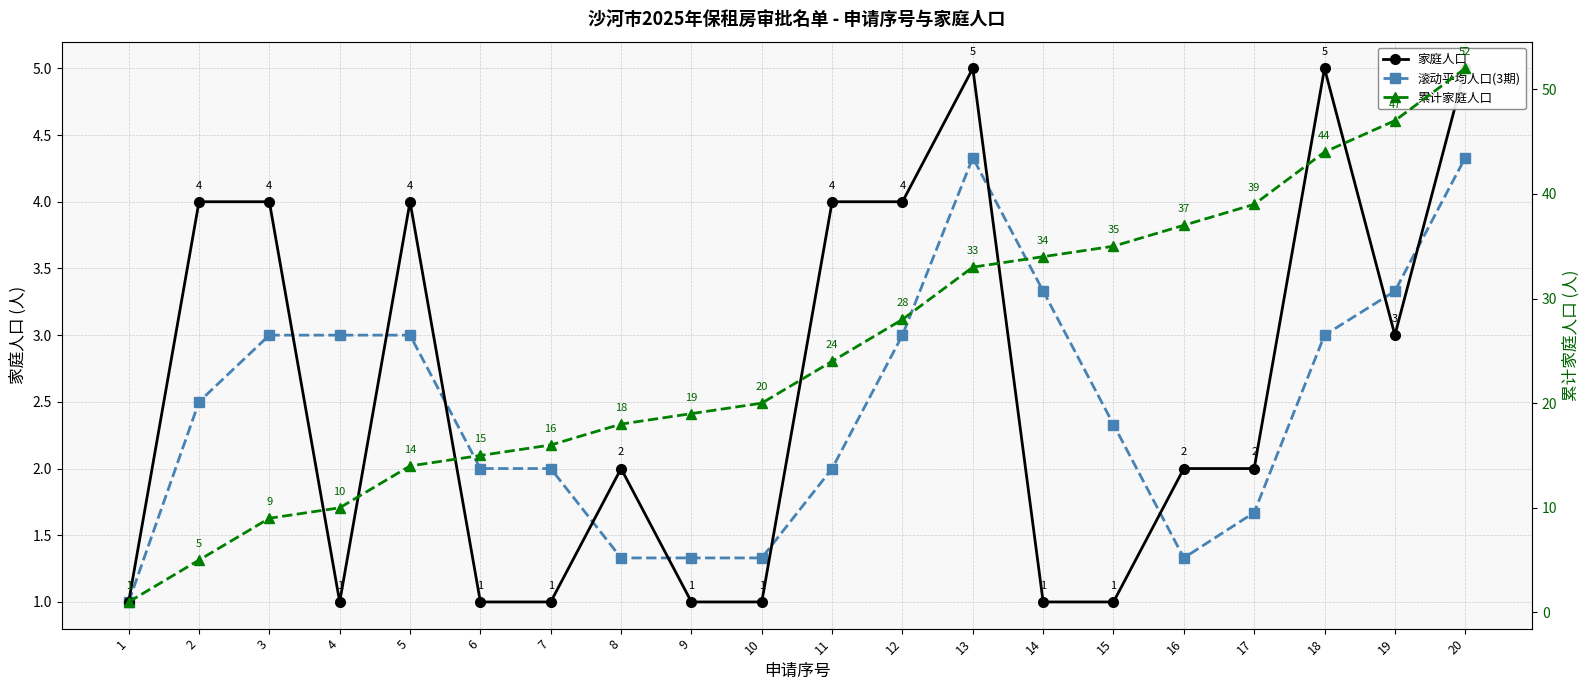

Which has a higher value, 7 or 2?

2